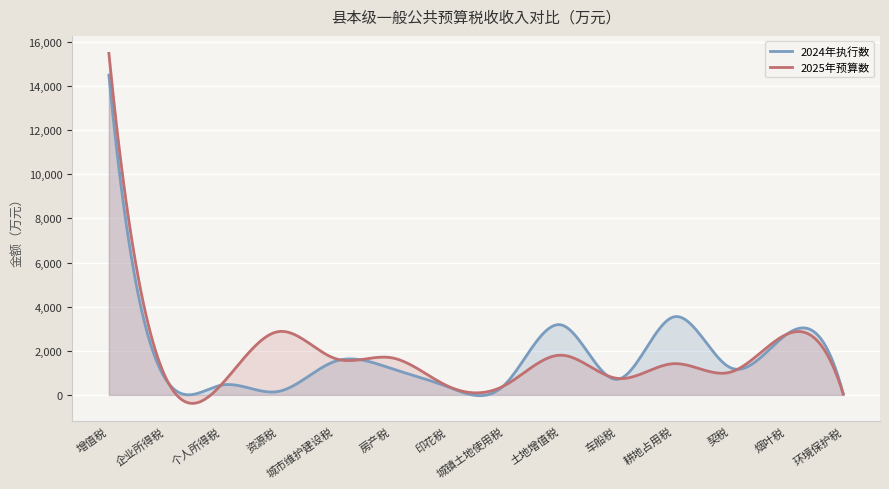

At which category does 2024年执行数 reach its first local valley?

资源税